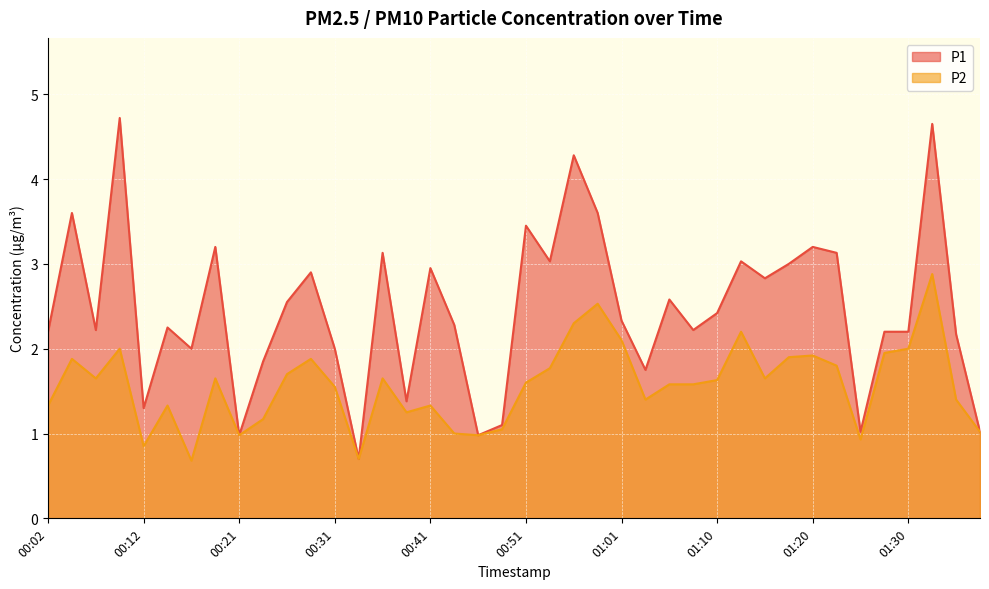

Where is the first local maximum for P2?

00:04